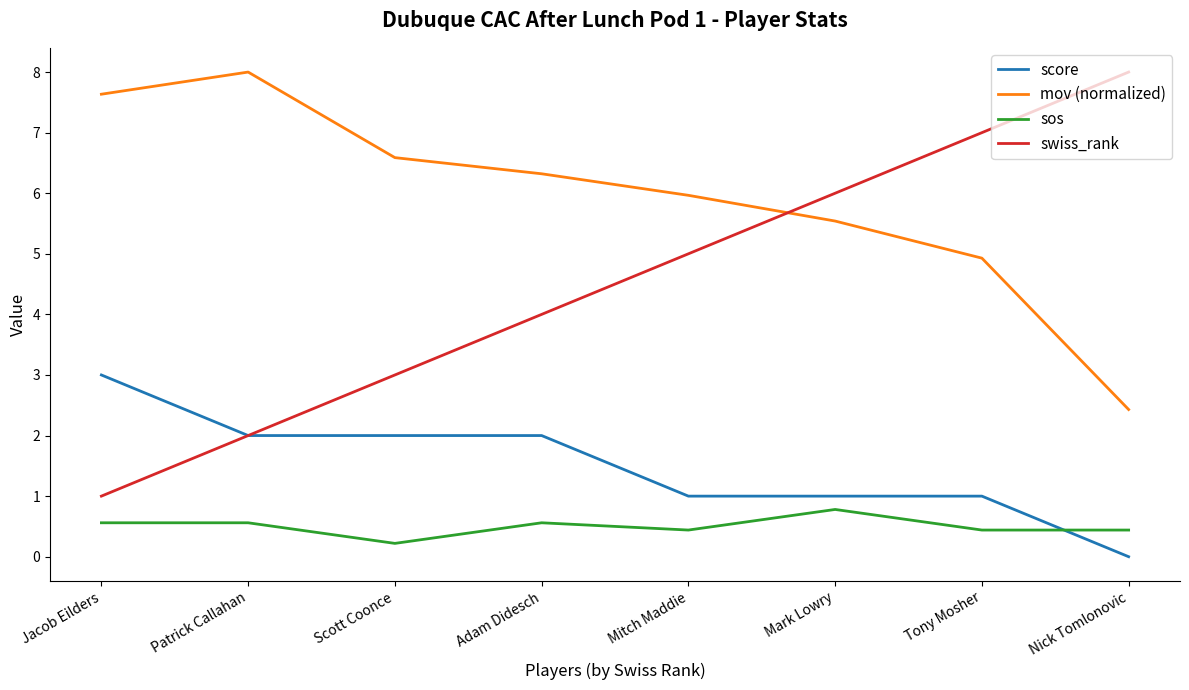

Which series has the largest total across all categories?

mov (normalized)